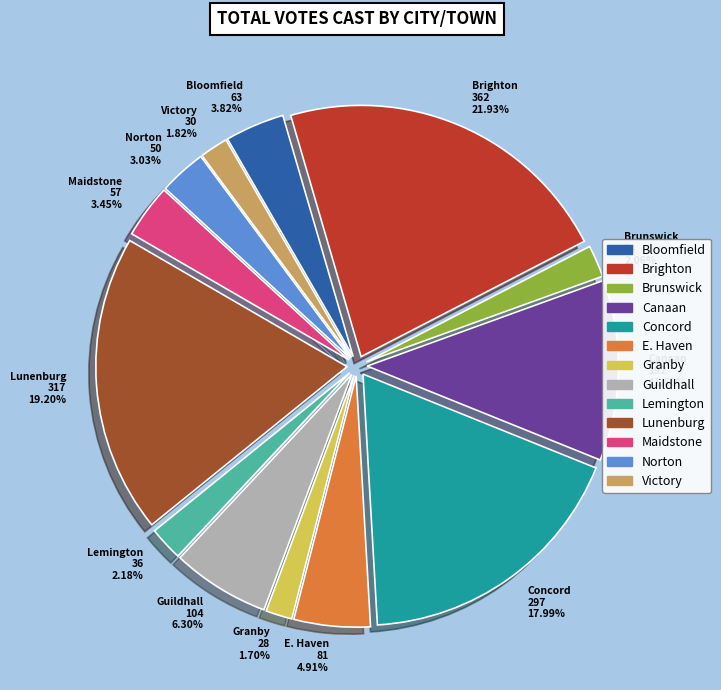

How many slices are in this pie chart?

13